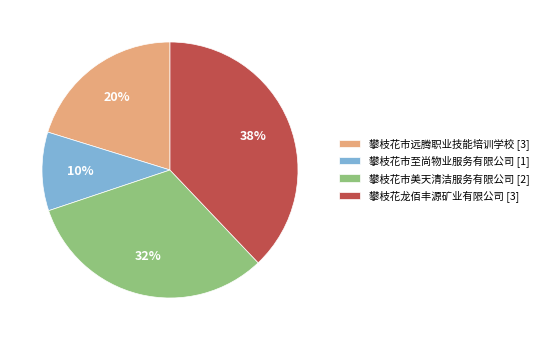

Is it true that 攀枝花市美天清洁服务有限公司 [2] is 18% of the pie?

False